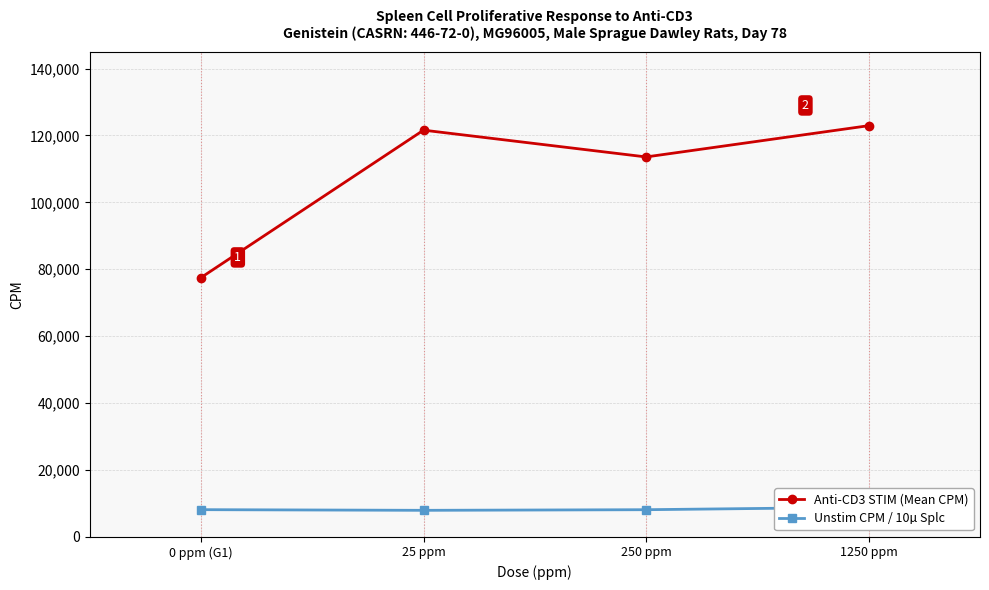

What is the label of the 1st point from the left?

0 ppm (G1)